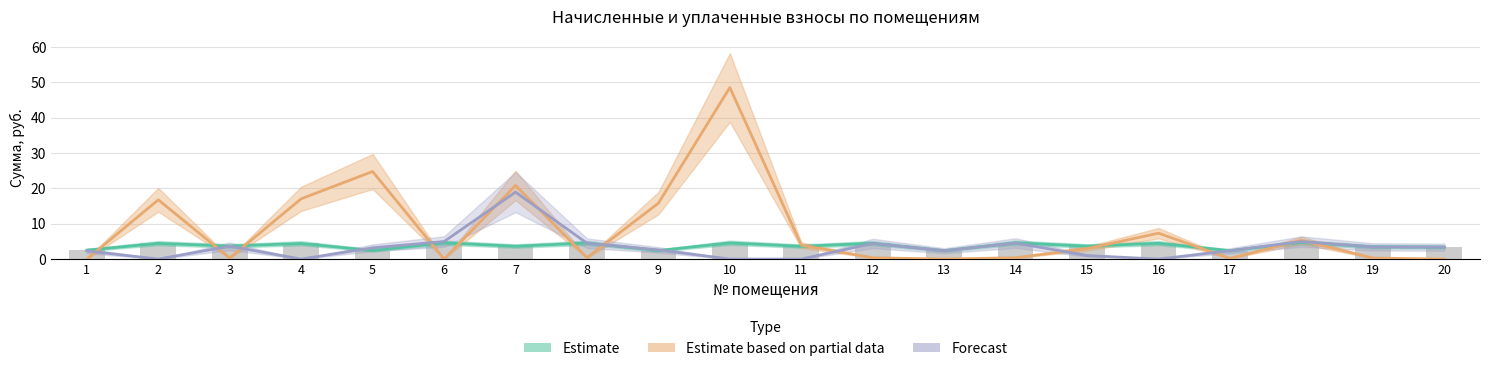

Reading left to right, extract all data points from this chart.

Estimate: 2.5	4.4	3.7	4.4	2.4	4.6	3.6	4.5	2.4	4.6	3.6	4.5	2.4	4.6	3.7	4.5	2.4	4.7	3.5	3.4
Estimate based on partial data: 0.0	16.8	0.3	17.1	24.8	0.0	20.8	0.4	15.8	48.6	4.0	0.4	0.0	0.4	3.0	7.3	0.2	5.3	0.3	0.0
Forecast: 2.3	0.0	3.6	0.0	3.2	5.0	19.0	4.5	2.6	0.0	0.0	4.4	2.4	4.5	1.0	0.0	2.4	5.0	3.4	3.4